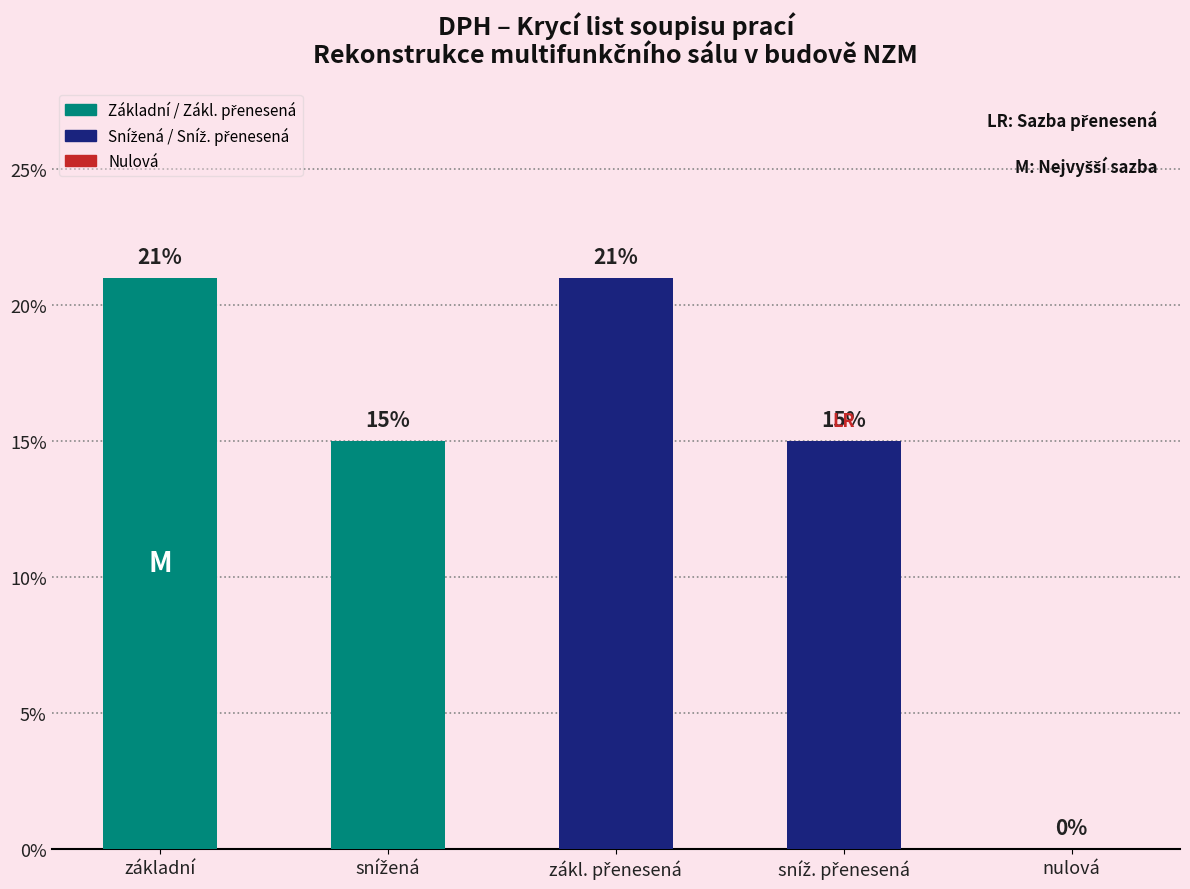

What is the sum of all values?

72